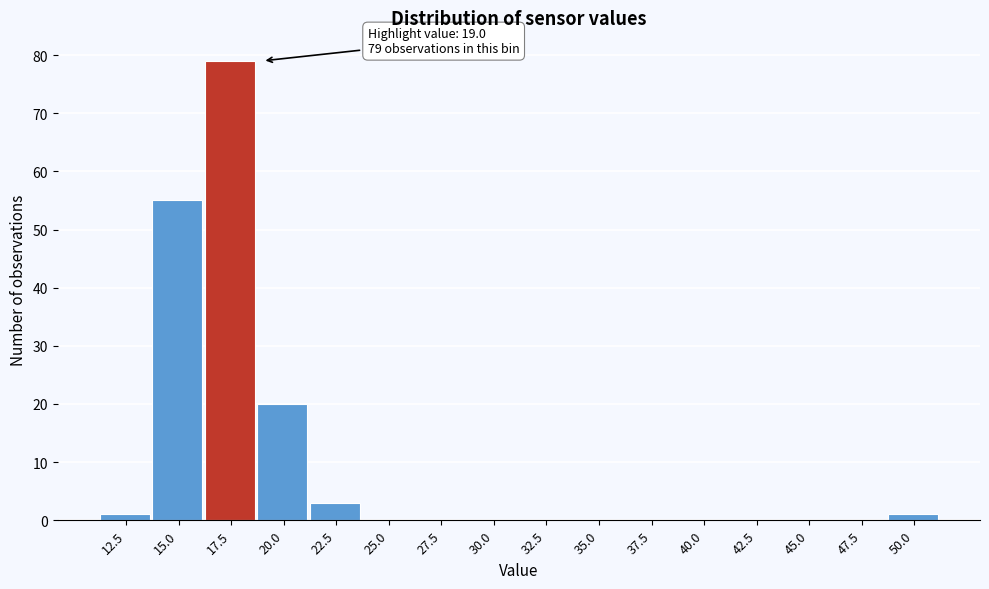

Reading left to right, what are all the values shown in this chart?

12.5=1	15.0=55	17.5=79	20.0=20	22.5=3	25.0=0	27.5=0	30.0=0	32.5=0	35.0=0	37.5=0	40.0=0	42.5=0	45.0=0	47.5=0	50.0=1